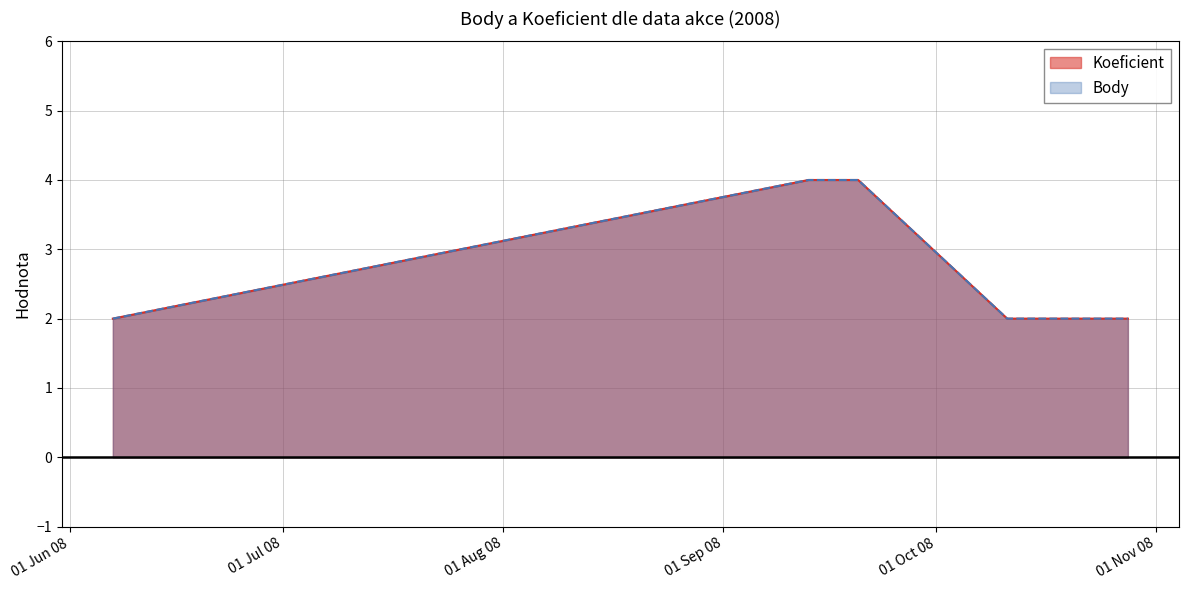

Reading left to right, list all the values displayed in this chart.

Koeficient: 2008-06-07=2	2008-09-13=4	2008-09-20=4	2008-10-11=2	2008-10-18=2	2008-10-28=2
Body: 2008-06-07=2	2008-09-13=4	2008-09-20=4	2008-10-11=2	2008-10-18=2	2008-10-28=2